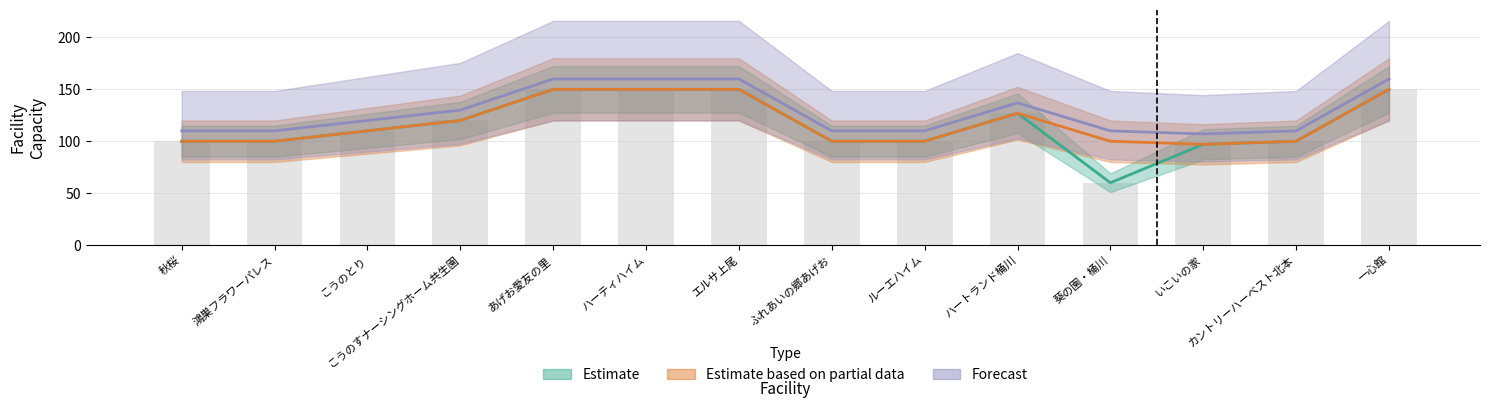

List the series in order of their peak value, highest first.

Forecast, Estimate, Estimate based on partial data